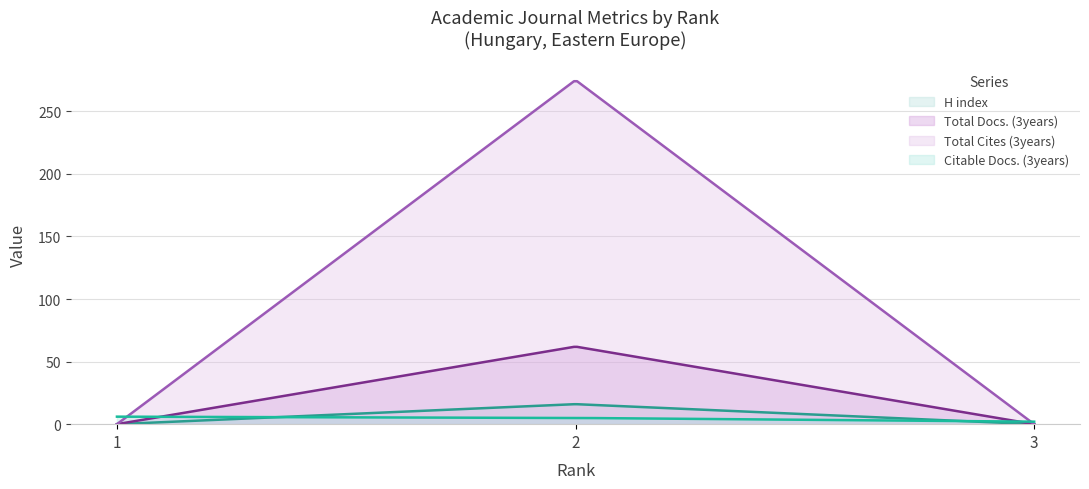

What is the sum of all Citable Docs. (3years) values?

1349.5